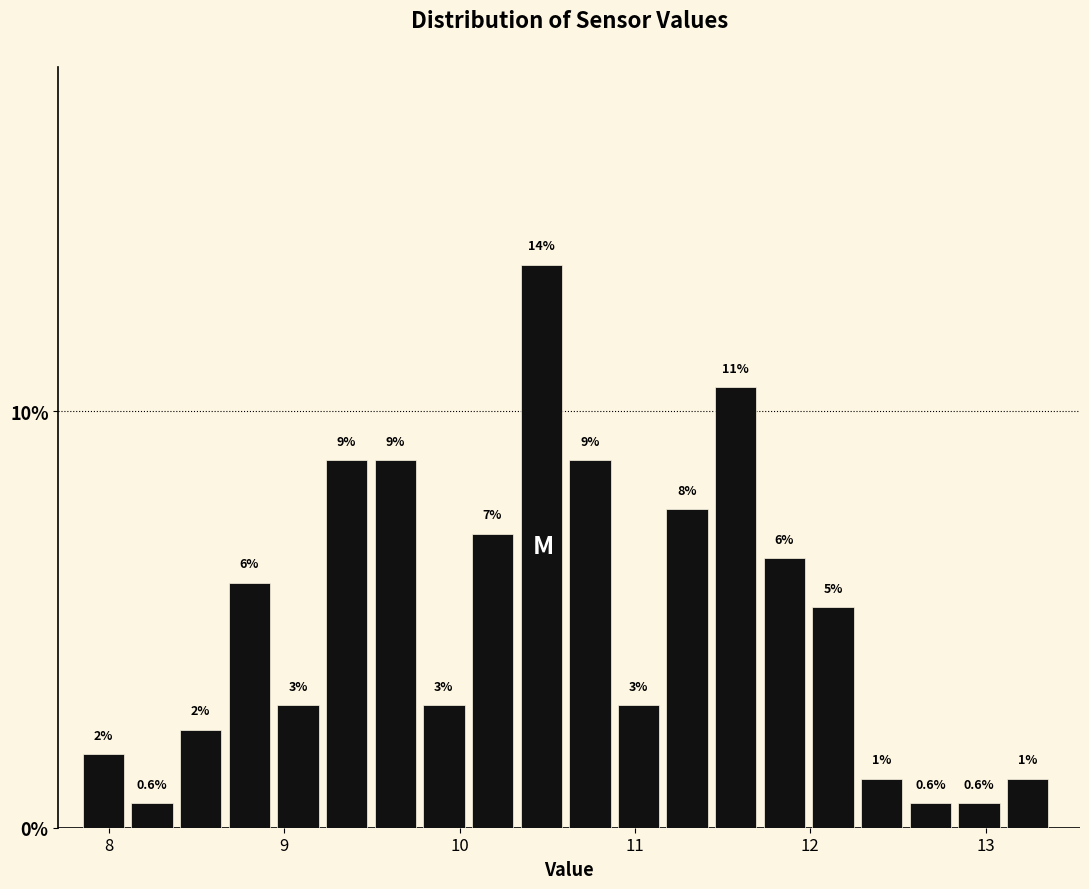

Read against the x-axis, roughly where is the centre of the tallest bar?

10.5